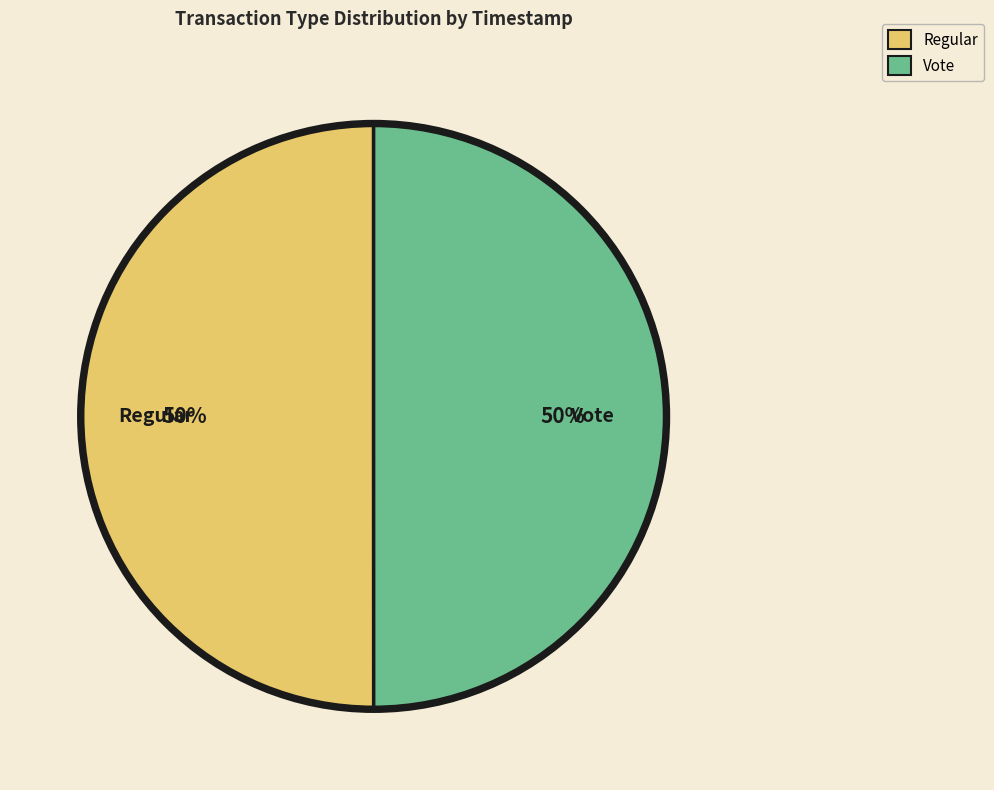

Approximately how many times larger is the value at Regular compared to Vote?

1.0